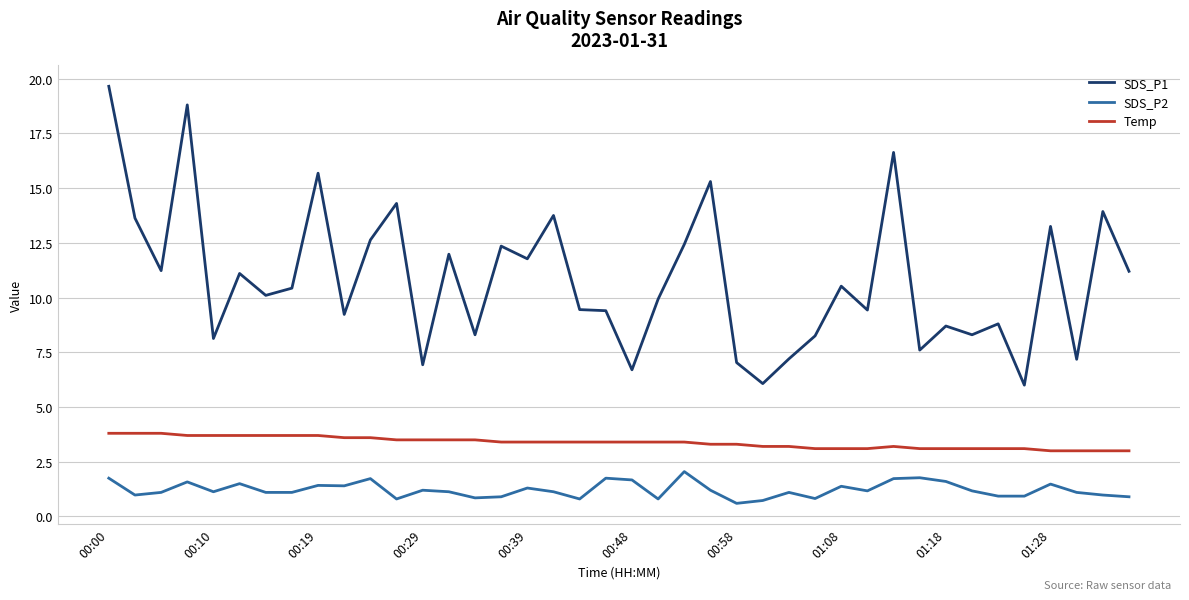

What is the minimum value for SDS_P1?

6.0